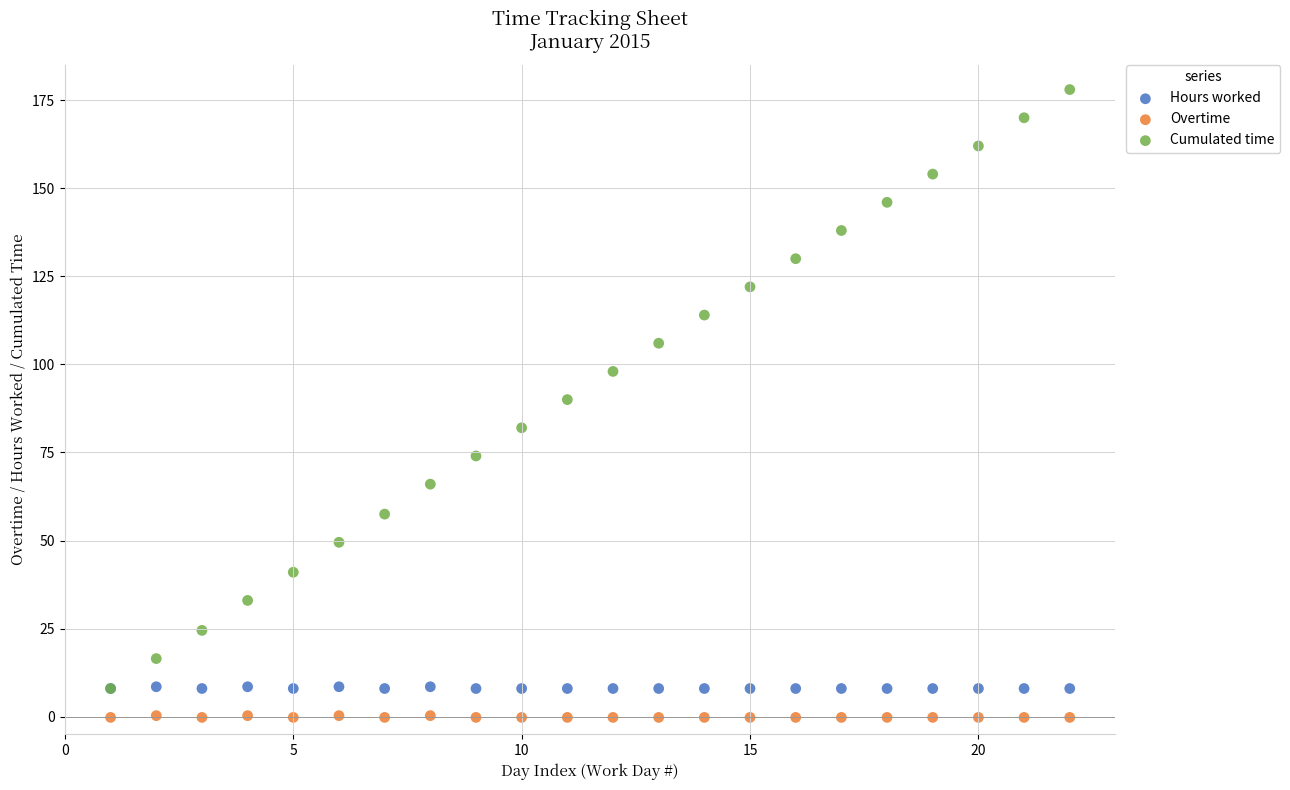

Which series contains the lowest Y value?

Overtime